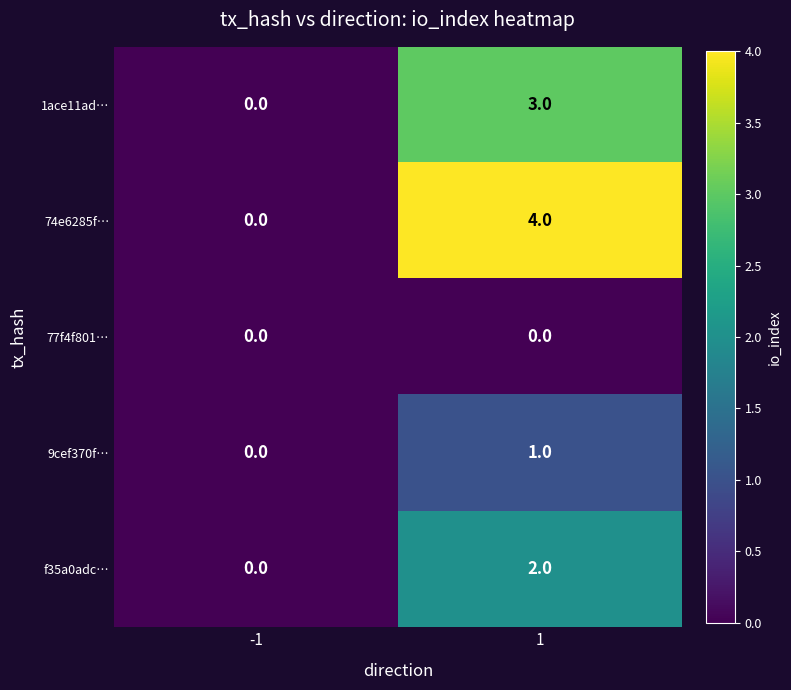

At which category is the sum across all series the highest?

1